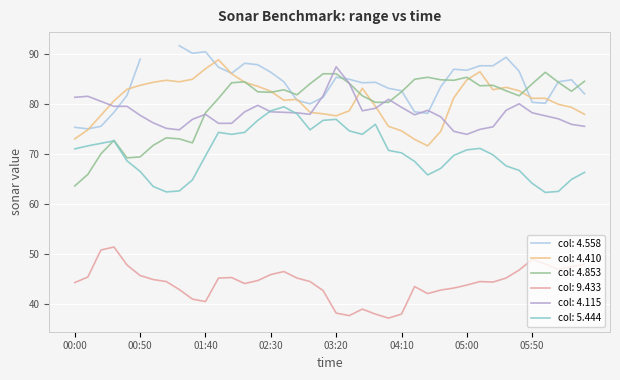

What is the difference between the maximum and minimum values in the 4.410 series?

17.2